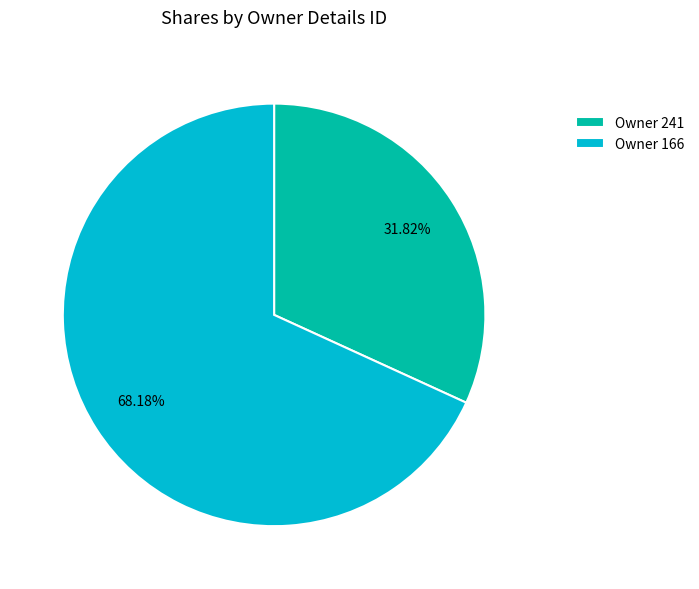

How many slices are in this pie chart?

2